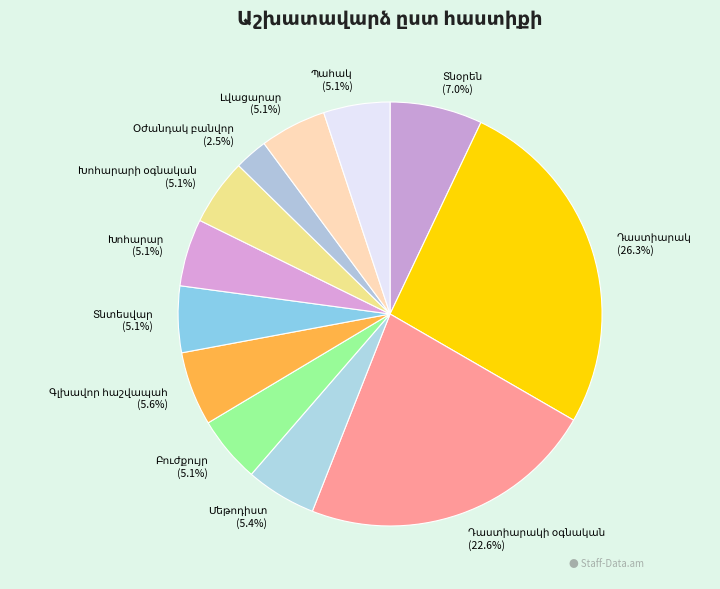

Does any single category account for the majority?

No